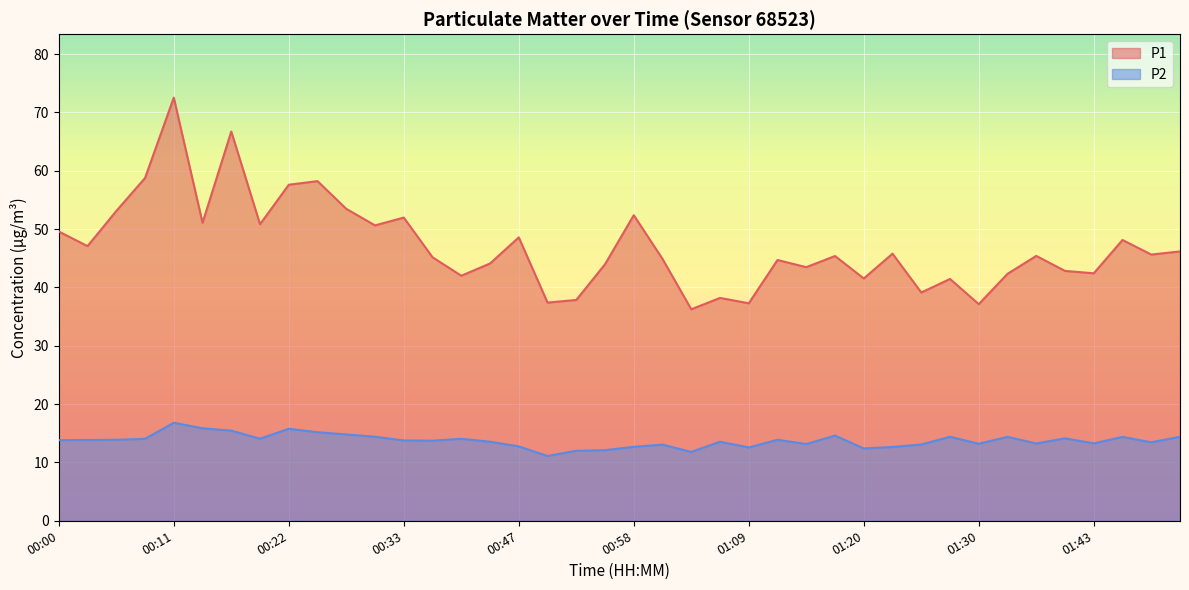

True or false: P2 has a value of 13.9 at 00:06.

True